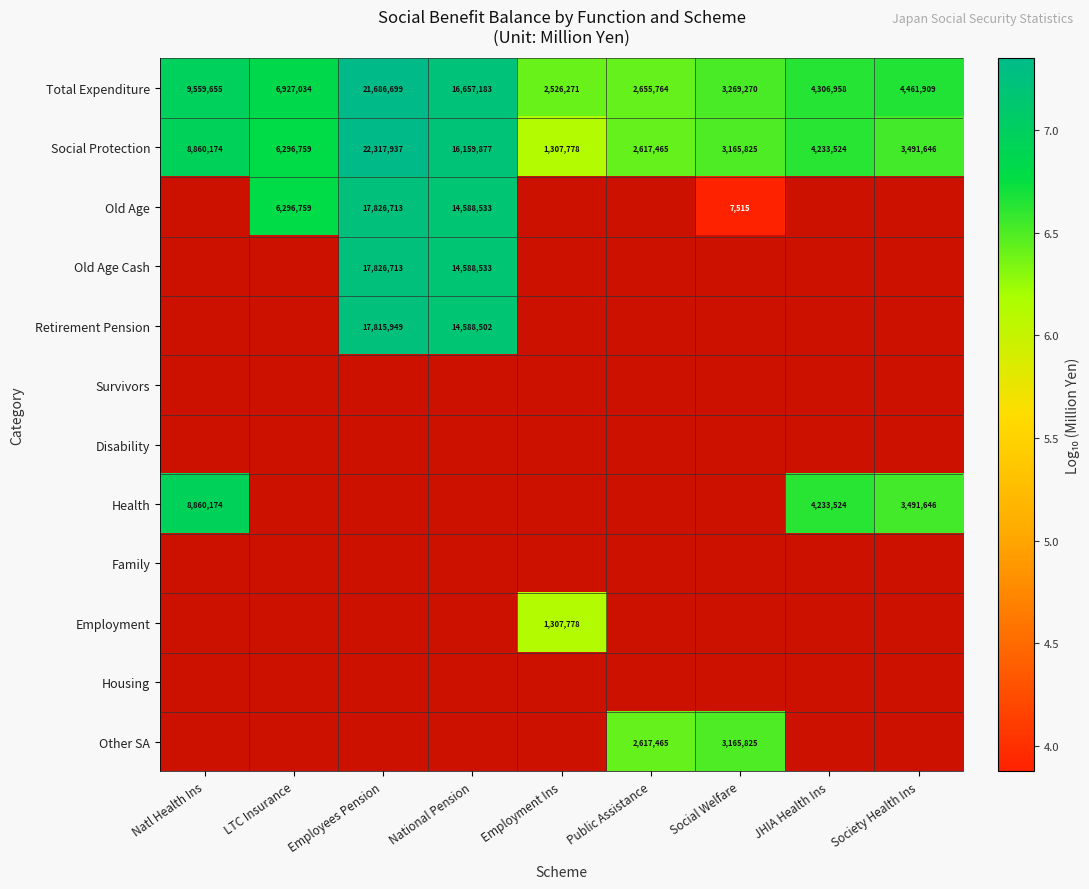

At which label does Total Expenditure reach its minimum?

Employment Ins